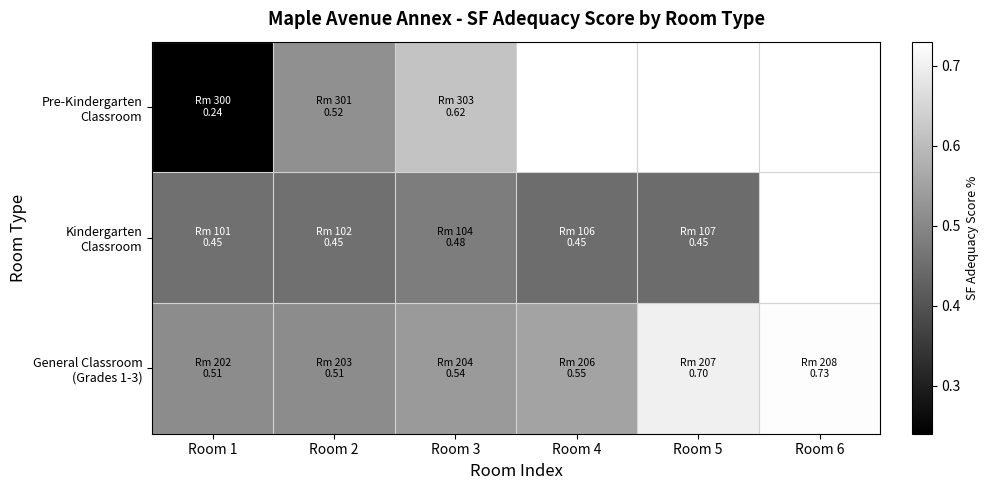

How many distinct data groups are displayed?

3